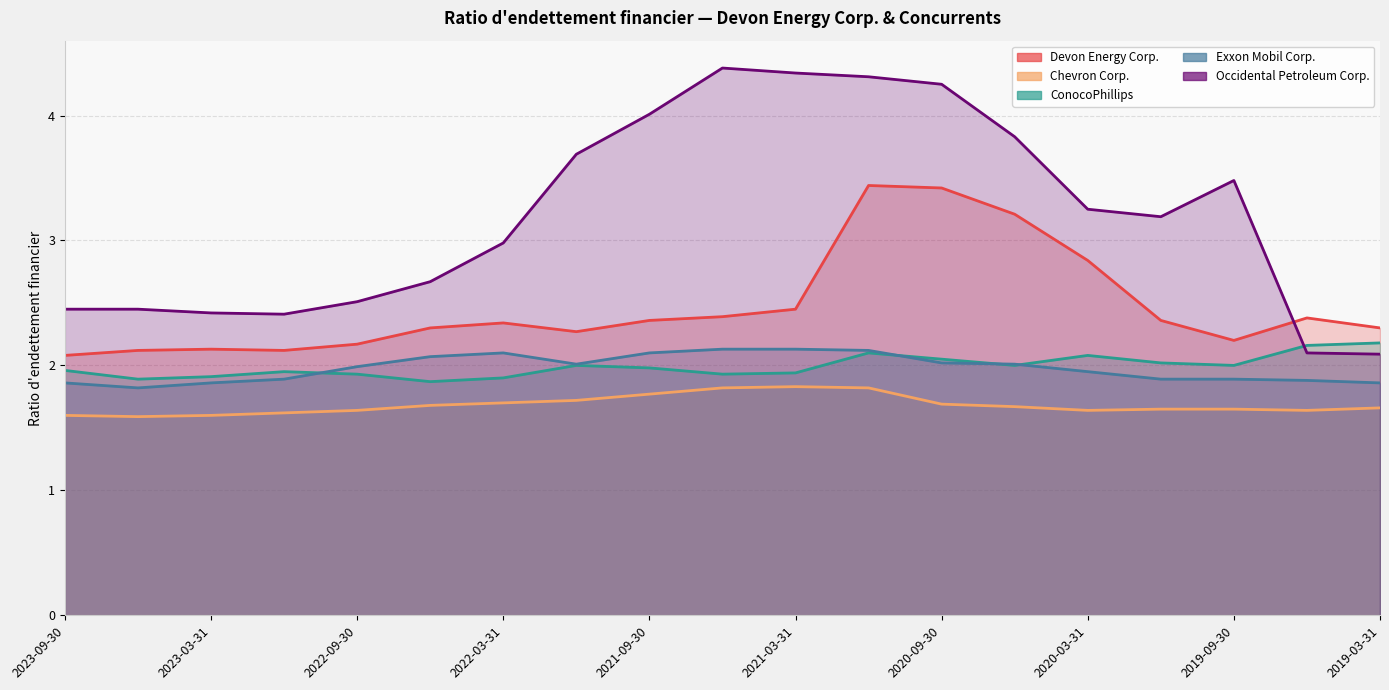

Count the number of data series in this chart.

5